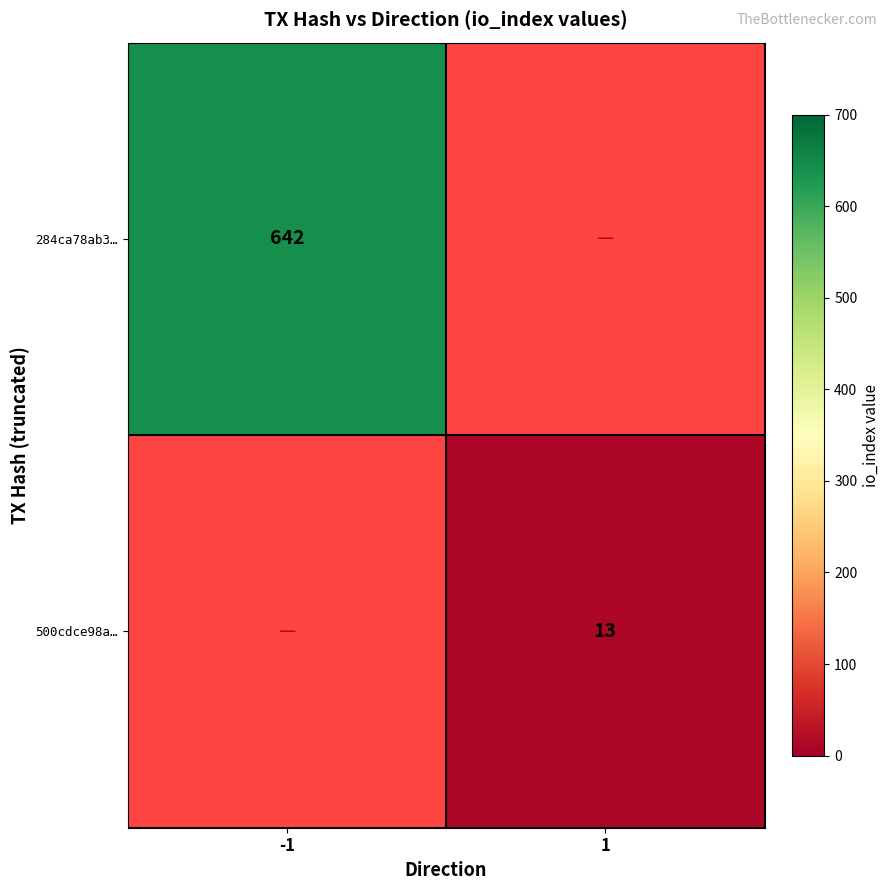

Is the value of 500cdce98a… at 1 greater than the value of 284ca78ab3… at -1?

No